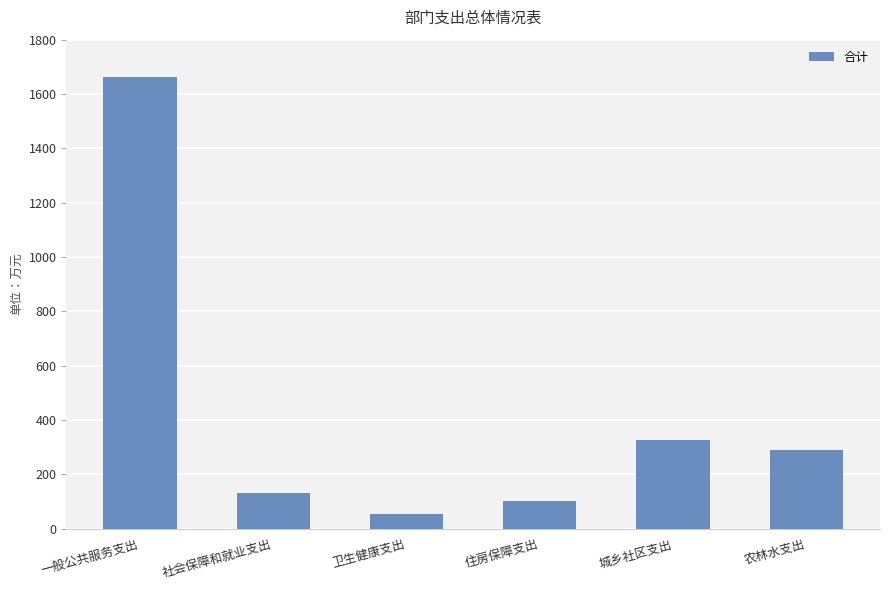

How many series are shown in this chart?

1